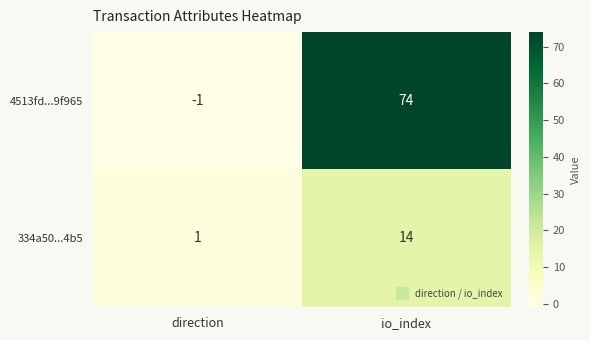

Is it true that 334a50...4b5 equals 14 at io_index?

True